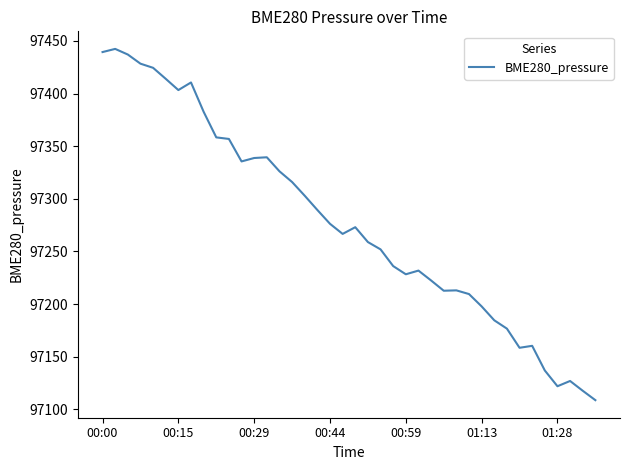

What is the minimum value shown in the chart?

97108.8